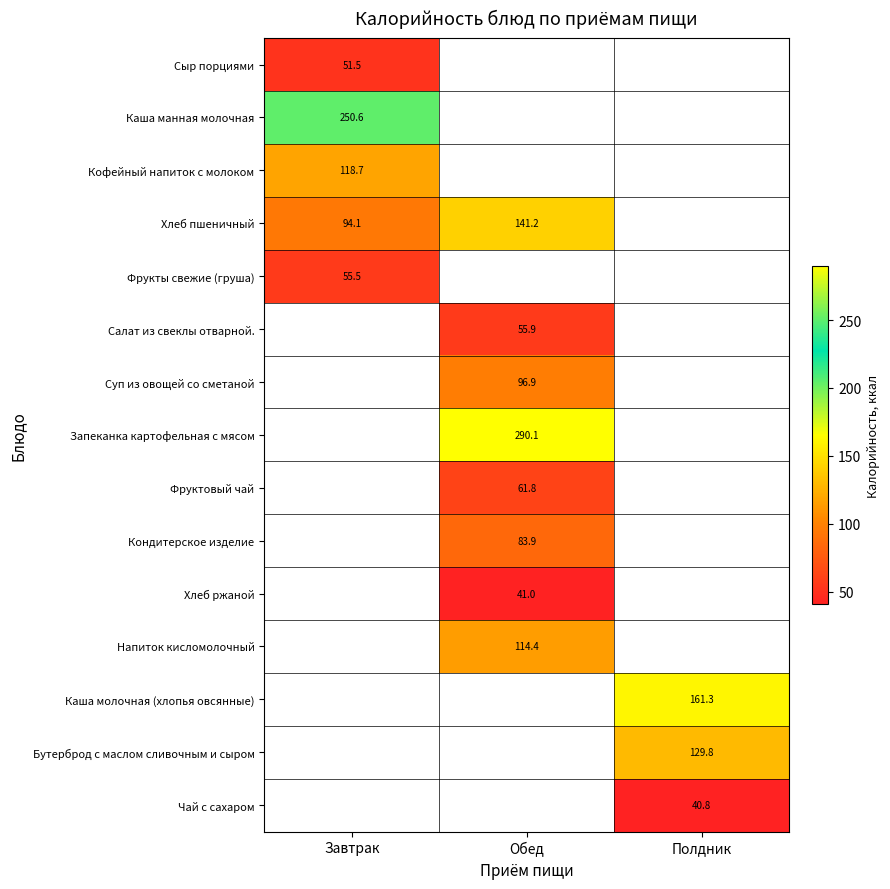

At which label does Суп из овощей со сметаной first exceed 96?

Обед